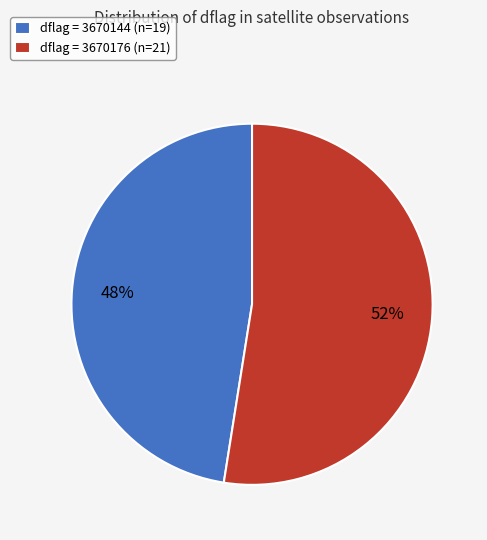

Rank the categories by value from highest to lowest.

dflag = 3670176 (n=21), dflag = 3670144 (n=19)